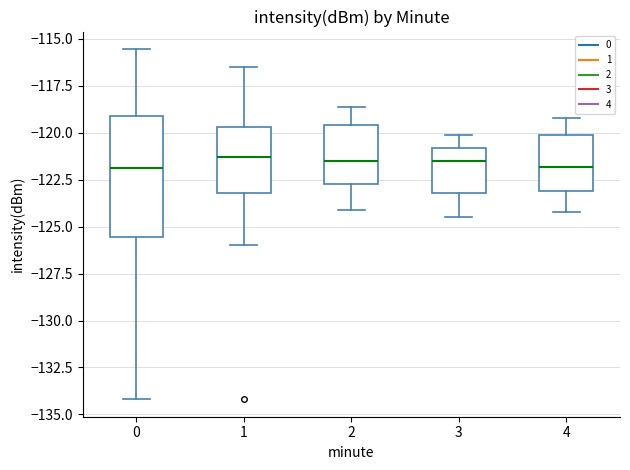

Reading left to right, transcribe this box plot: for each box, give where its median line is, the range the box spans, and where its two whiskers end, as read against the y-axis. The values are not printed on the chart, so give them approximately, as read against the axis.

0: median -122.0, box -125.5 to -119.0, whiskers -134.0 to -115.5
1: median -121.5, box -123.0 to -119.5, whiskers -126.0 to -116.5
2: median -121.5, box -122.5 to -119.5, whiskers -124.0 to -118.5
3: median -121.5, box -123.0 to -121.0, whiskers -124.5 to -120.0
4: median -122.0, box -123.0 to -120.0, whiskers -124.0 to -119.0